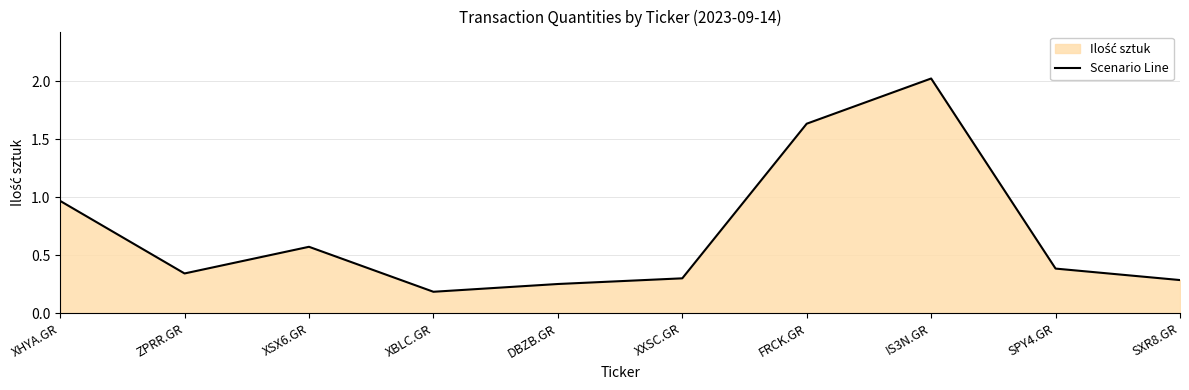

Is it true that the value at IS3N.GR is 0.8?

False